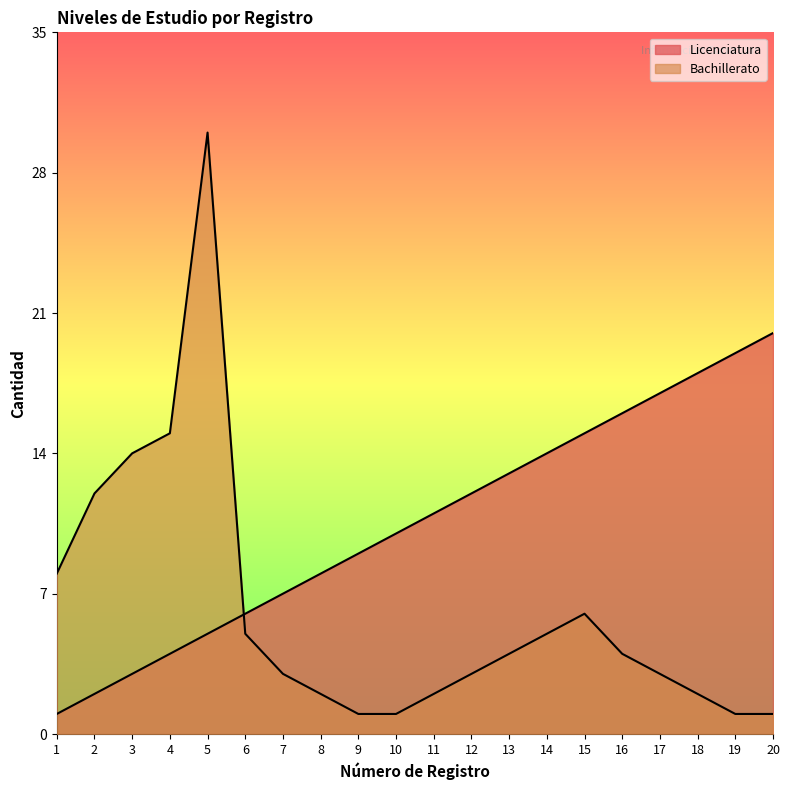

What is the approximate value of Licenciatura at 3?

3